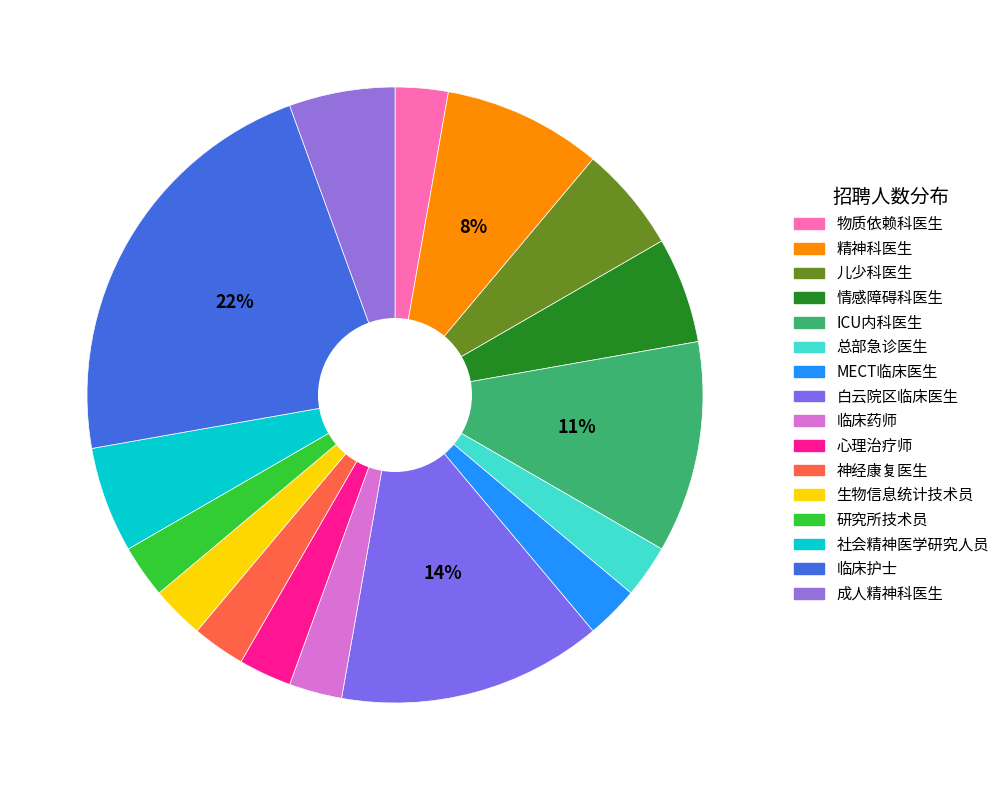

Which category has the smallest portion of the pie?

物质依赖科医生